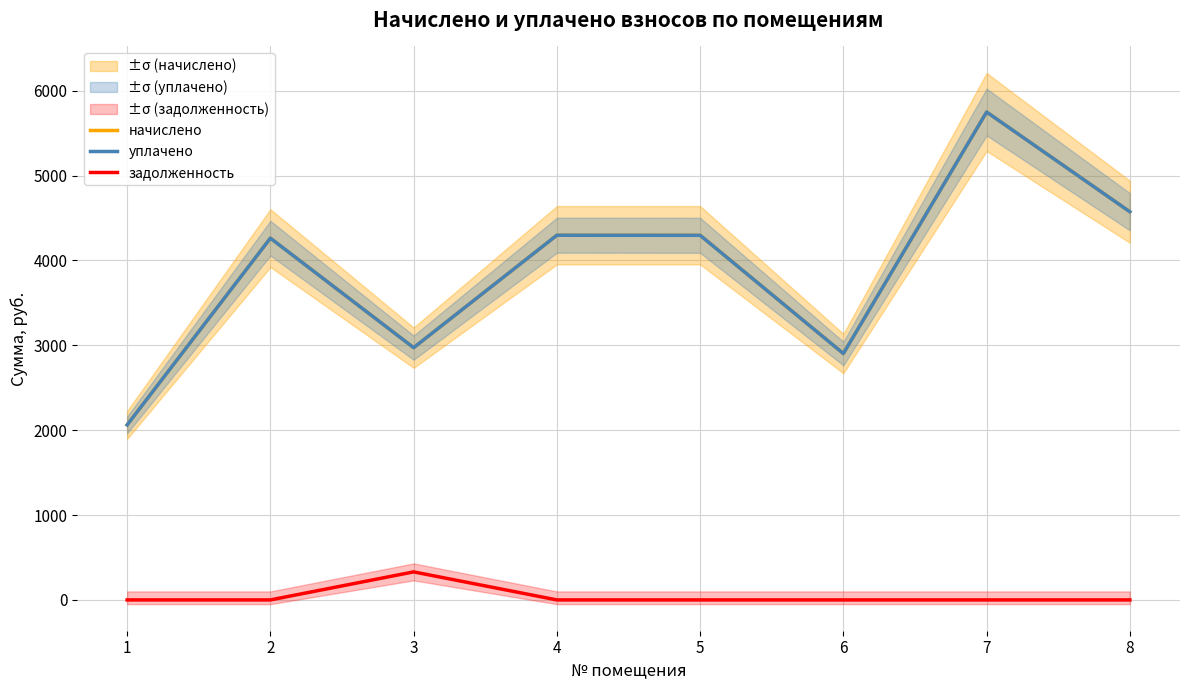

At 6, list the series in order from smallest to largest.

задолженность, начислено, уплачено